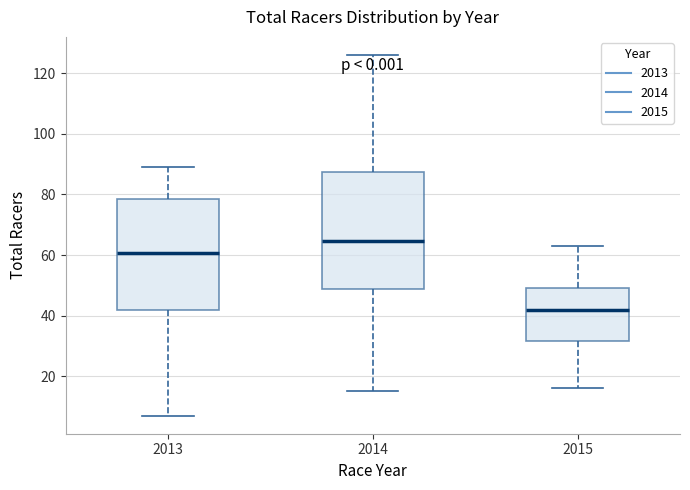

Where does the upper whisker of the box at x = 2015 end on the y-axis? The values are not printed on the chart, so give them approximately, as read against the axis.

64